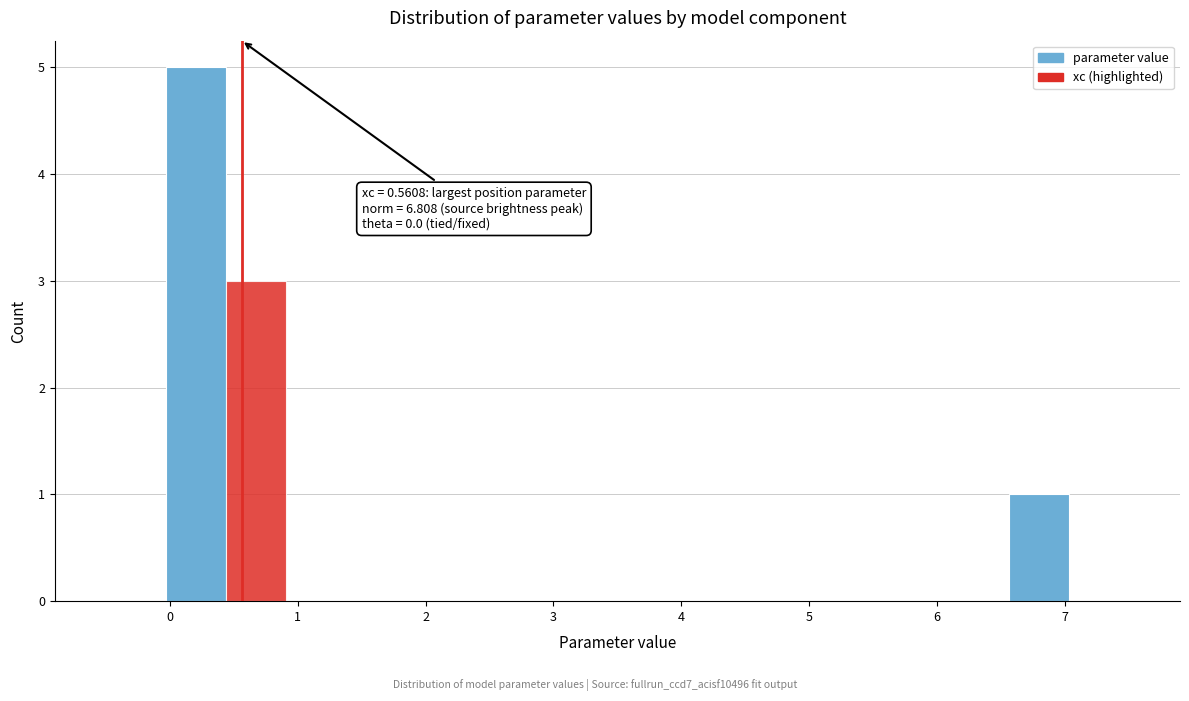

Which range on the x-axis has the tallest bar?

0.0 to 0.4